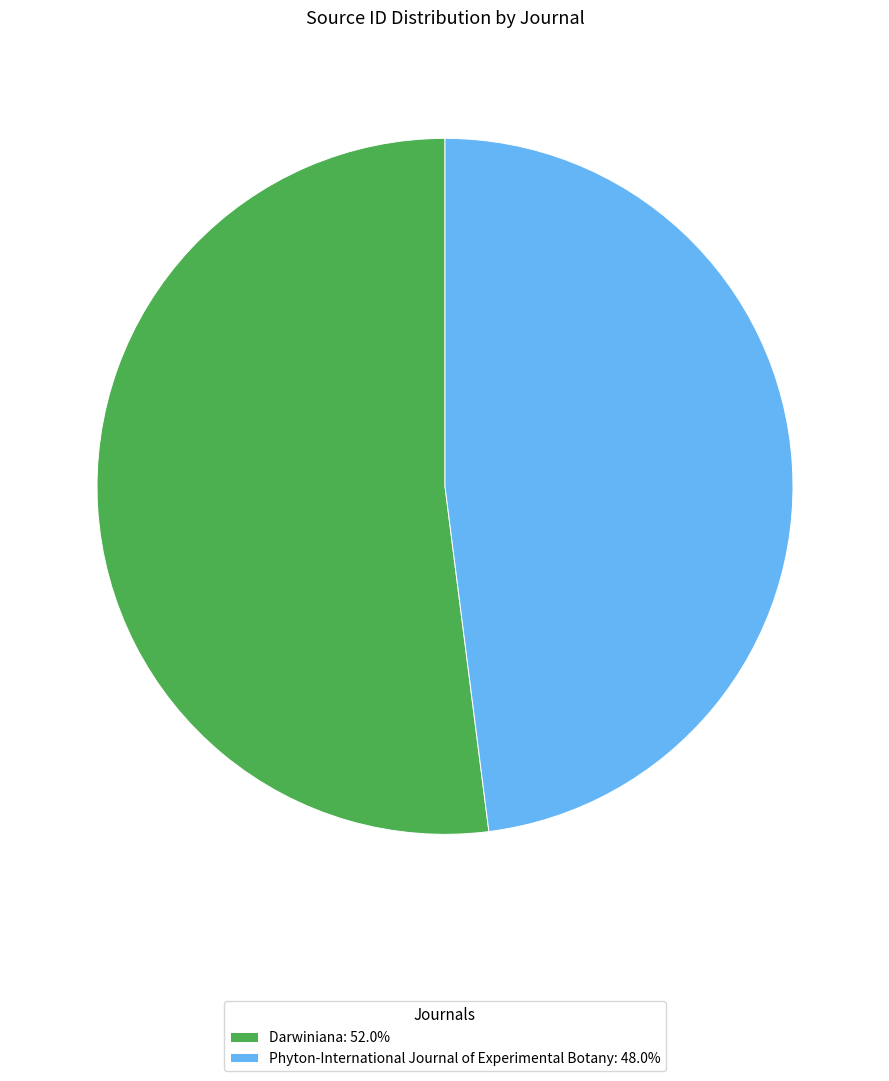

Combined, do Phyton-International Journal of Experimental Botany: 48.0% and Darwiniana: 52.0% account for over 50%?

Yes